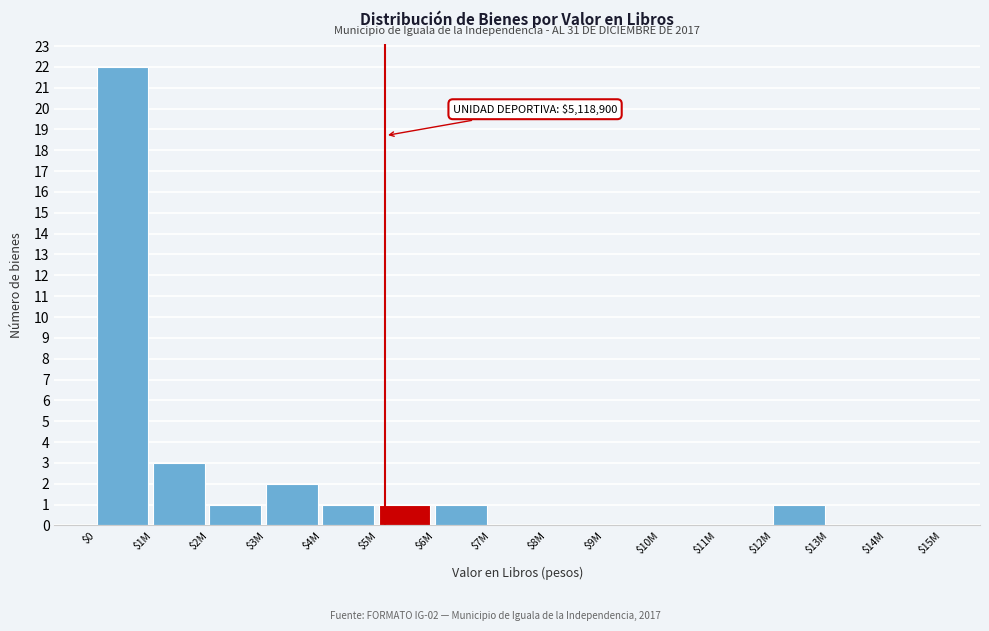

True or false: the data shows 0 at $2M.

False